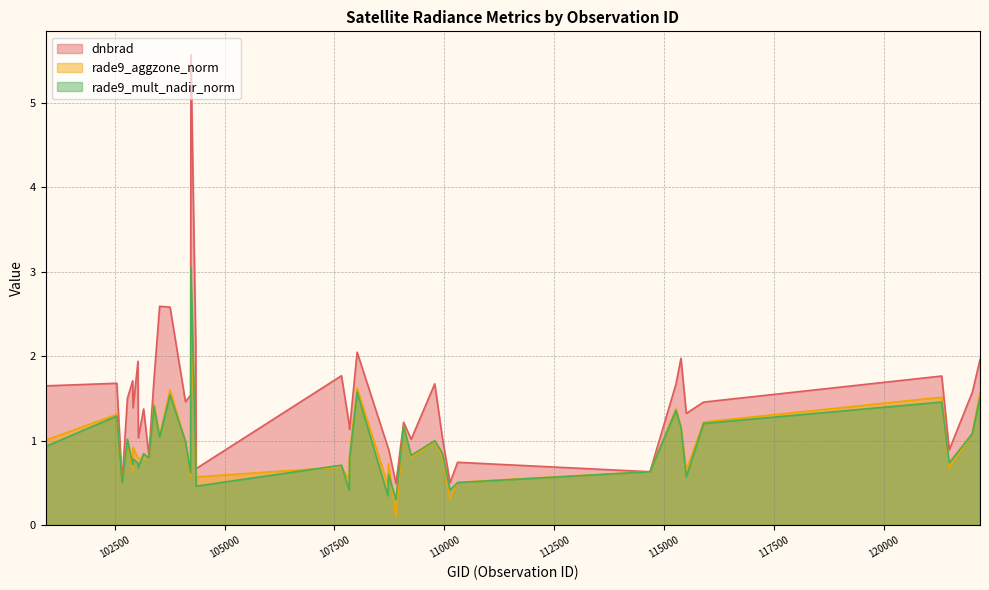

Reading left to right, list all the values displayed in this chart.

dnbrad: 1.6	1.7	0.5	1.5	1.7	1.4	1.9	1.0	1.4	0.8	1.7	2.6	2.6	1.5	1.5	5.6	2.1	0.7	1.8	1.2	1.1	2.0	0.9	0.9	0.5	1.2	1.0	1.7	1.0	0.5	0.7	0.6	1.7	2.0	1.3	1.5	1.8	0.9	1.6	2.0
rade9_aggzone_norm: 1.0	1.3	0.5	1.0	0.6	0.9	0.8	0.8	0.8	0.8	1.4	1.1	1.6	1.0	0.6	2.4	0.8	0.6	0.7	0.5	0.8	1.6	0.5	0.7	0.1	1.2	0.8	1.0	0.8	0.3	0.5	0.6	1.4	1.2	0.7	1.2	1.5	0.7	1.1	1.6
rade9_mult_nadir_norm: 0.9	1.3	0.5	1.0	0.7	0.8	0.7	0.7	0.8	0.8	1.4	1.0	1.5	1.0	0.6	3.0	0.7	0.5	0.7	0.4	0.8	1.6	0.3	0.6	0.3	1.2	0.8	1.0	0.9	0.4	0.5	0.6	1.4	1.2	0.6	1.2	1.5	0.7	1.1	1.5